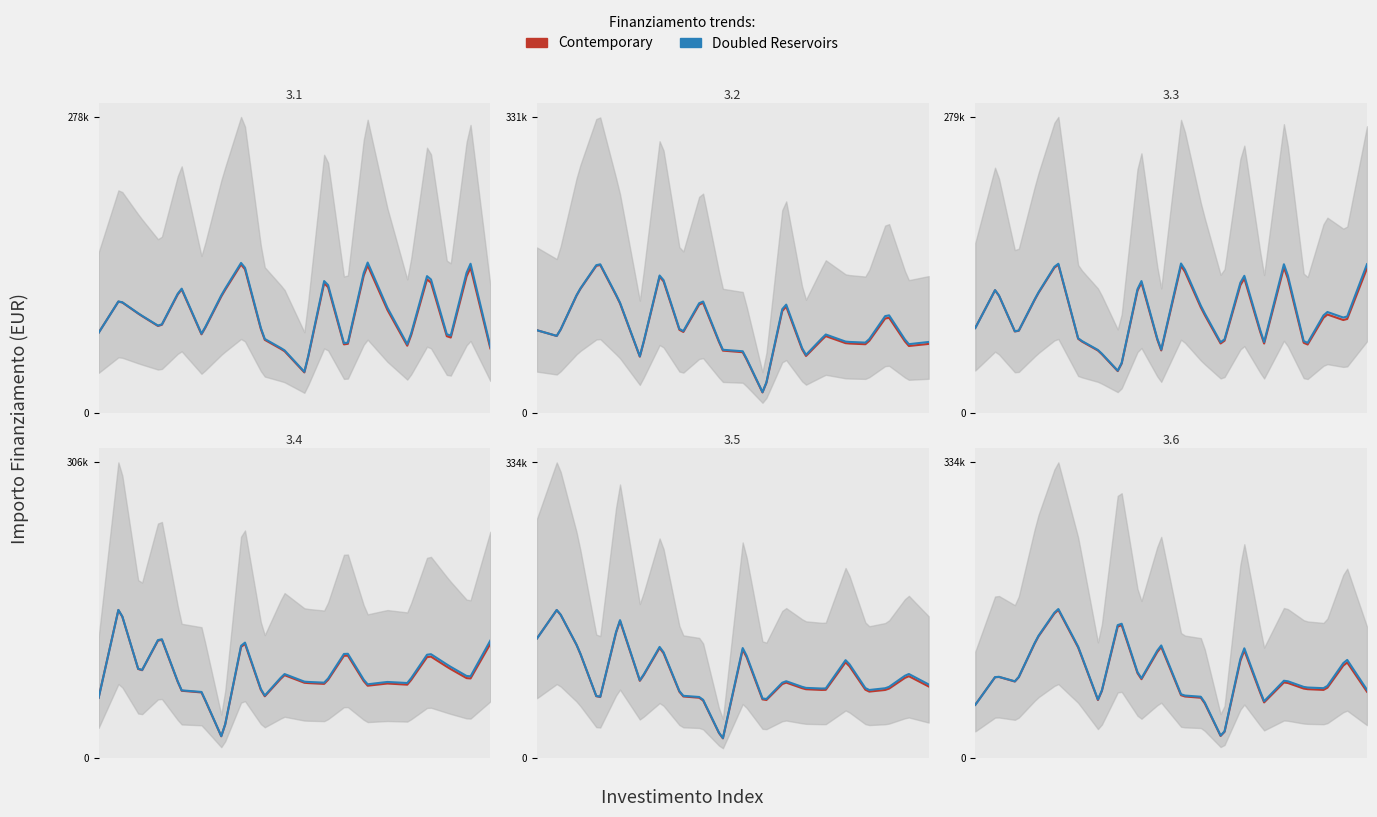

Is this an area chart (filled region under the line)?

No